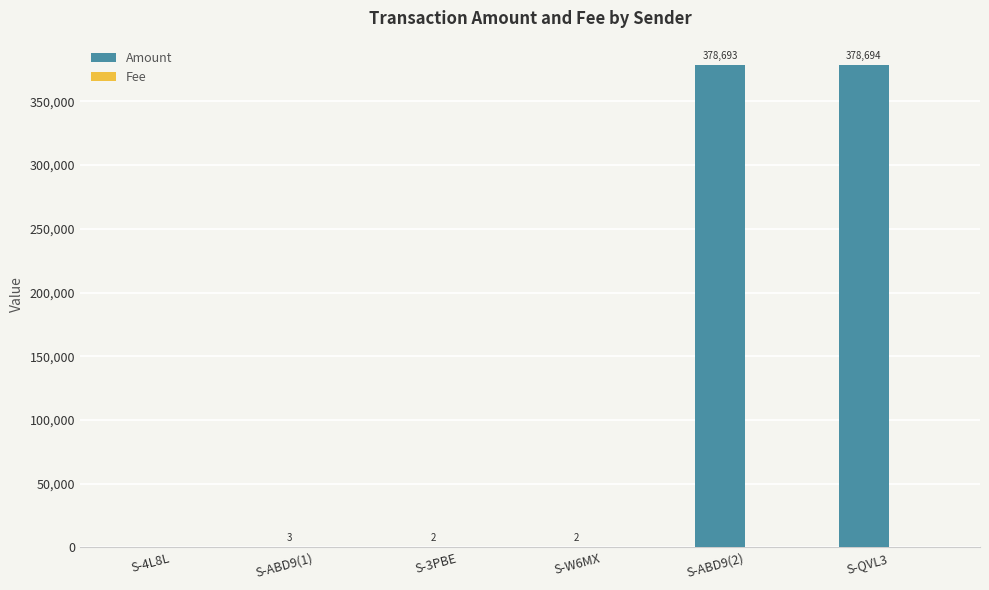

What is the maximum value shown in the chart?

378694